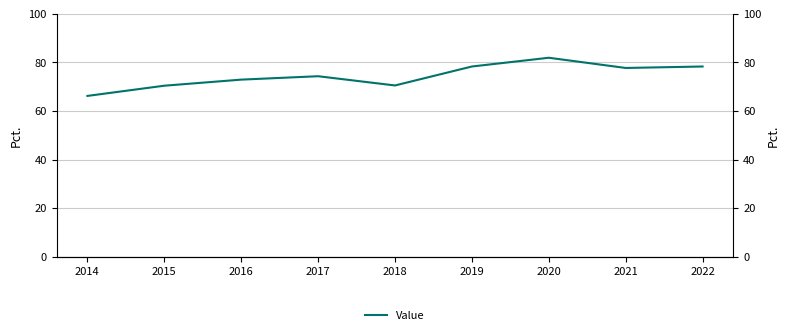

Rank the categories by value from highest to lowest.

2020, 2019, 2022, 2021, 2017, 2016, 2018, 2015, 2014